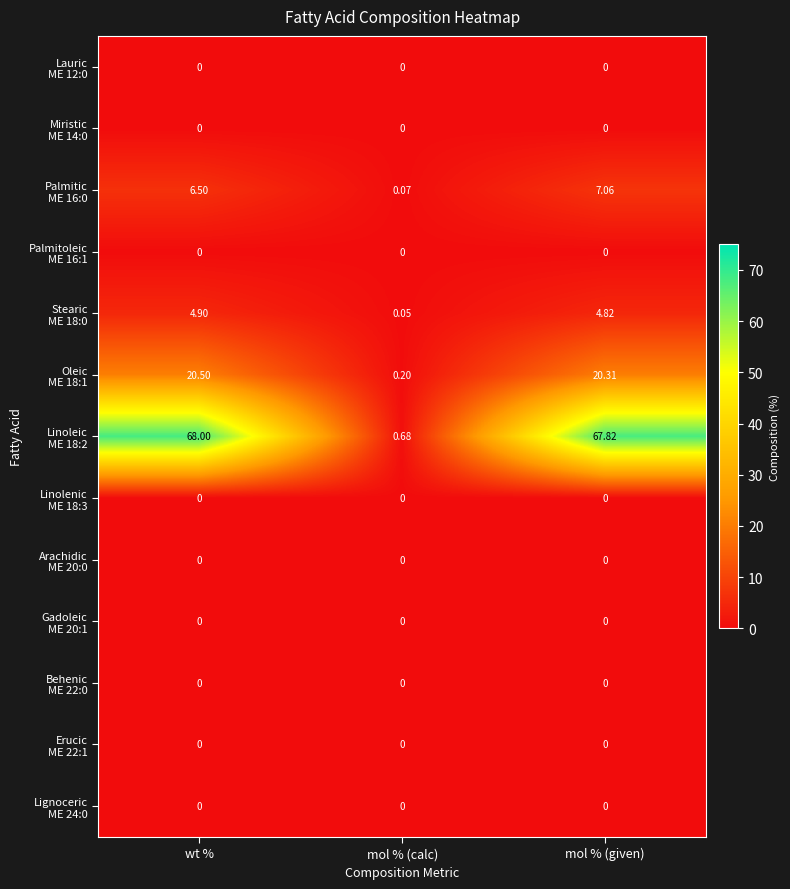

At which category is the sum across all series the highest?

mol % (given)